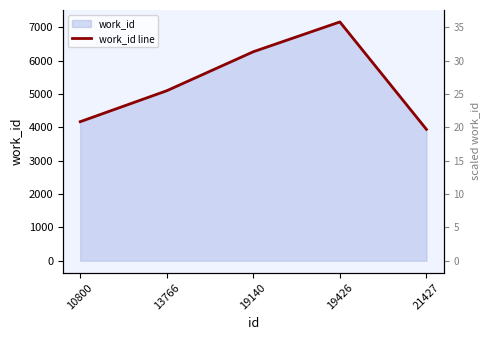

Reading right to left, extract all data points from this chart.

21427=3938	19426=7157	19140=6264	13766=5095	10800=4167